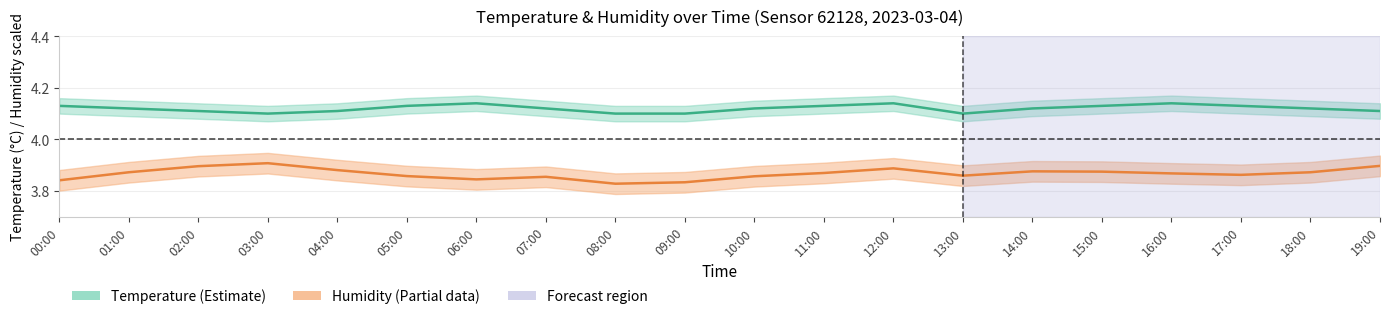

True or false: Temperature and Humidity (/25 scaled) cross at least once.

False